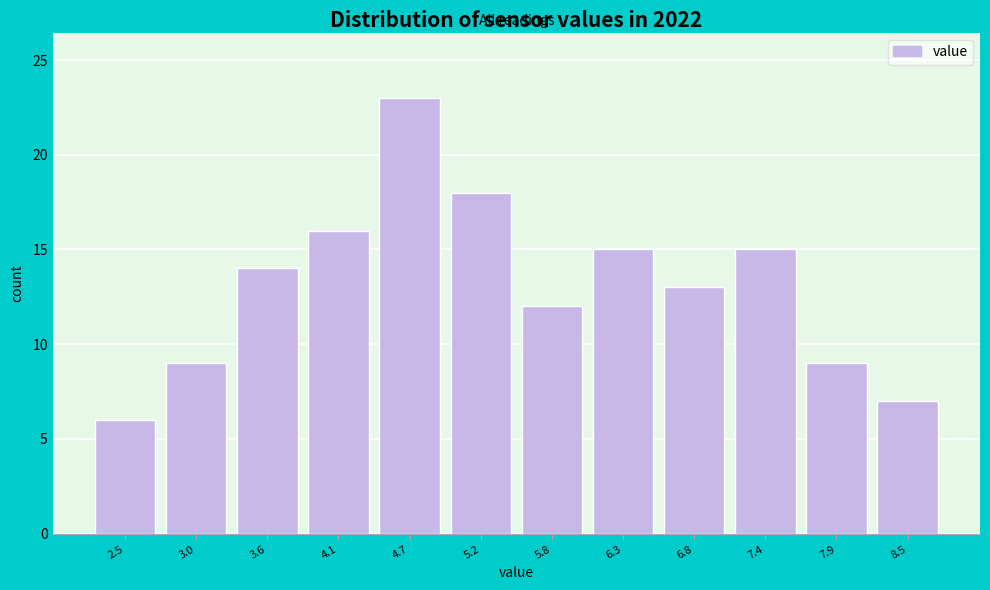

Reading right to left, transcribe all the data shown in this chart.

7	9	15	13	15	12	18	23	16	14	9	6